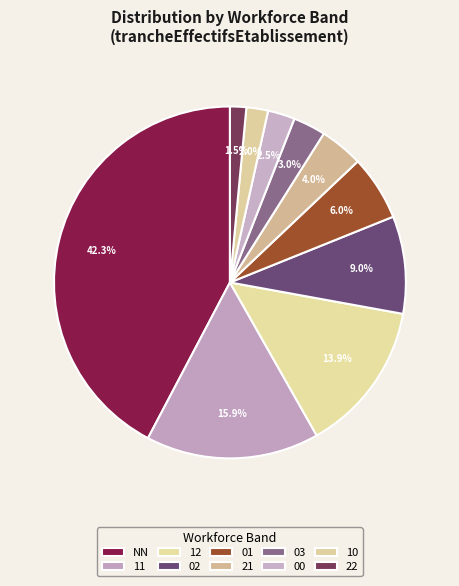

How many slices are in this pie chart?

10